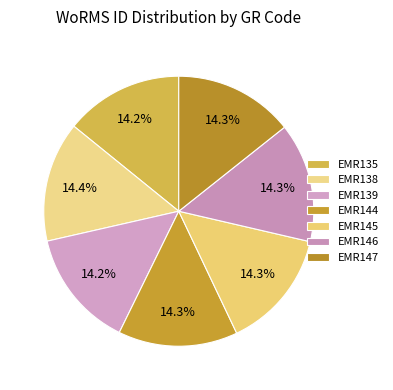

To the nearest percent, what is the average slice percentage?

14%